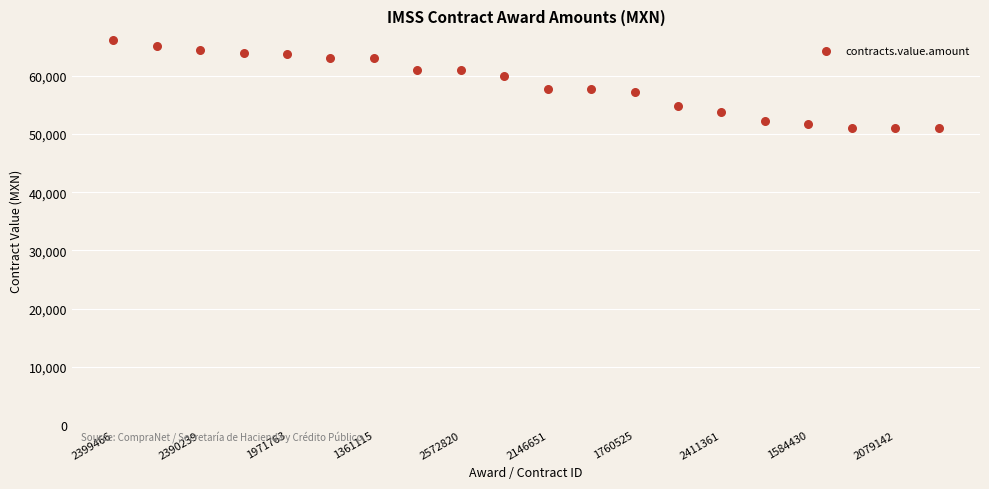

What is the range of Y values (max minus min)?

15138.1